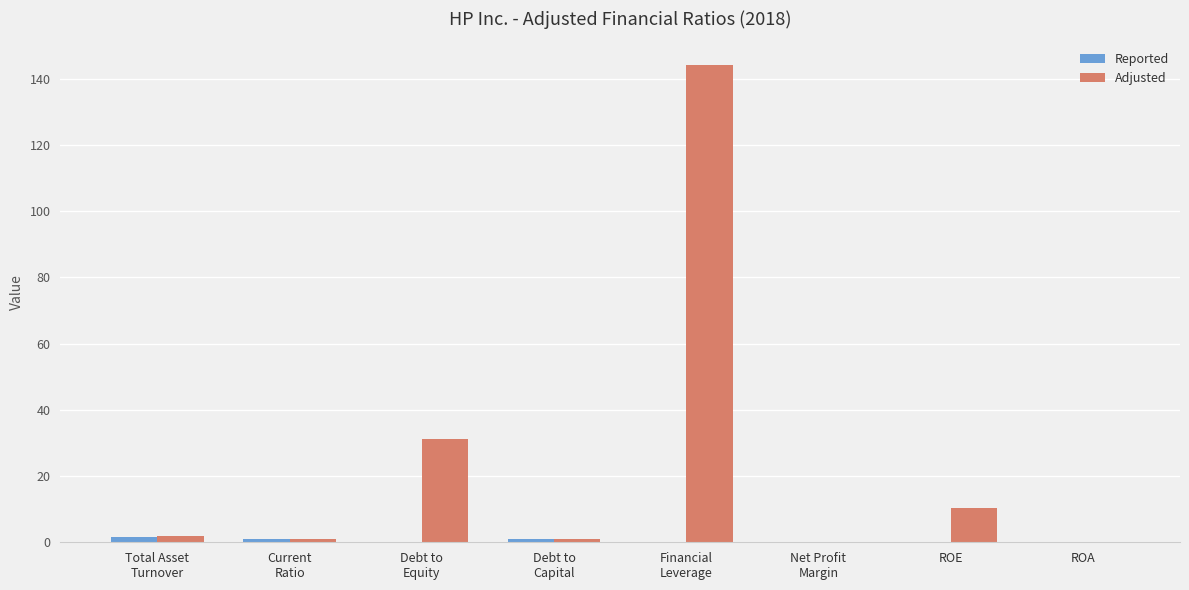

Which series has the largest total across all categories?

Adjusted